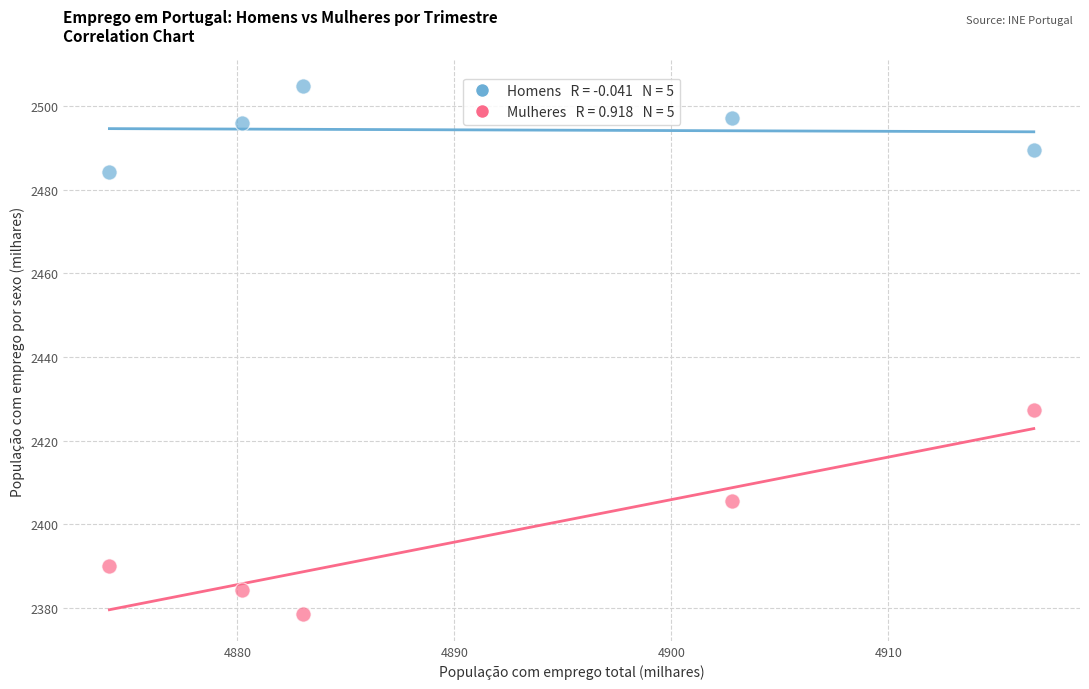

Across all data points, what is the range of X values (max minus min)?

42.6